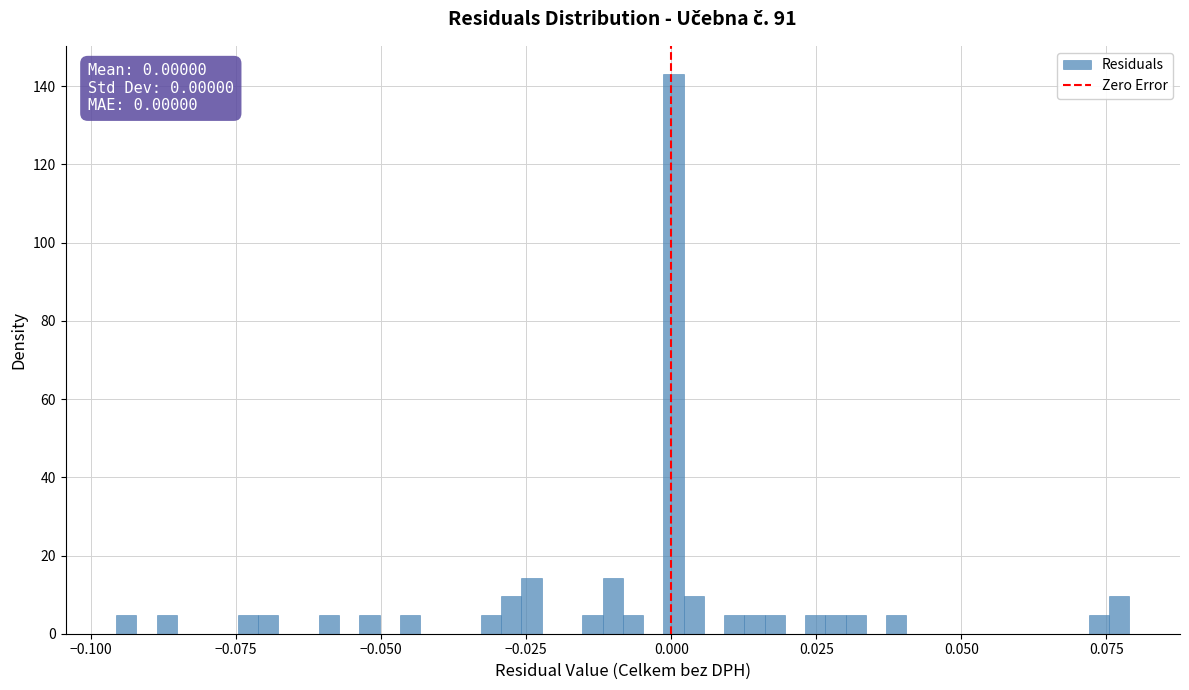

Read against the x-axis, roughly where is the centre of the tallest bar?

0.000